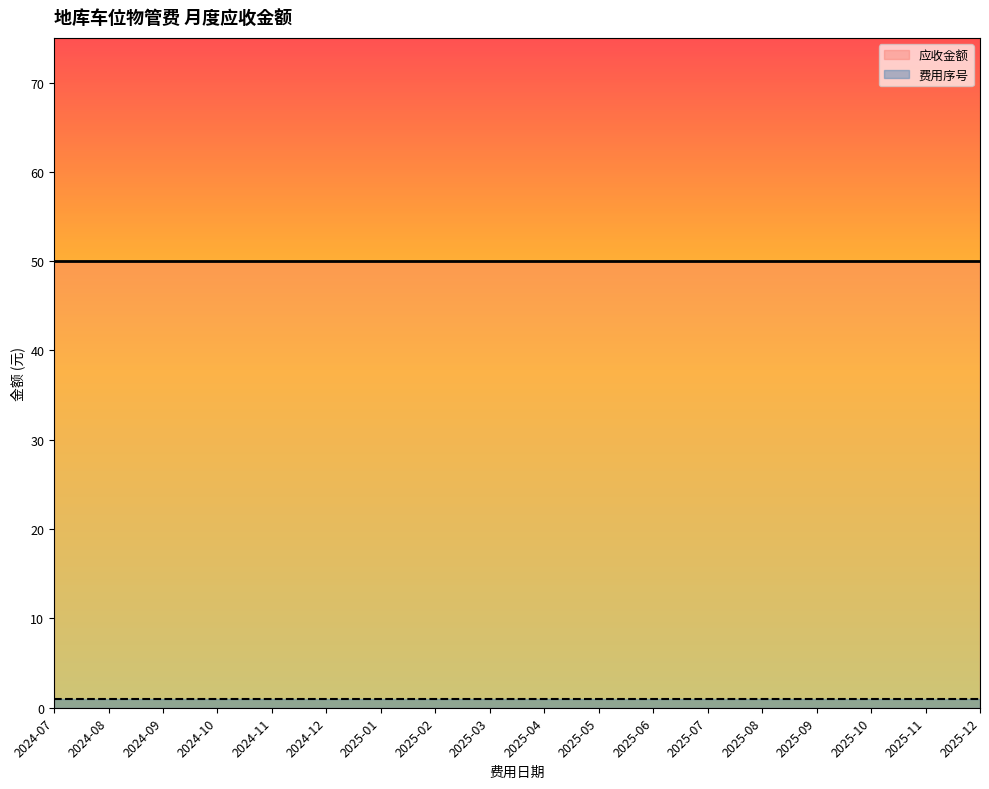

True or false: 费用序号 and 应收金额 cross at least once.

False